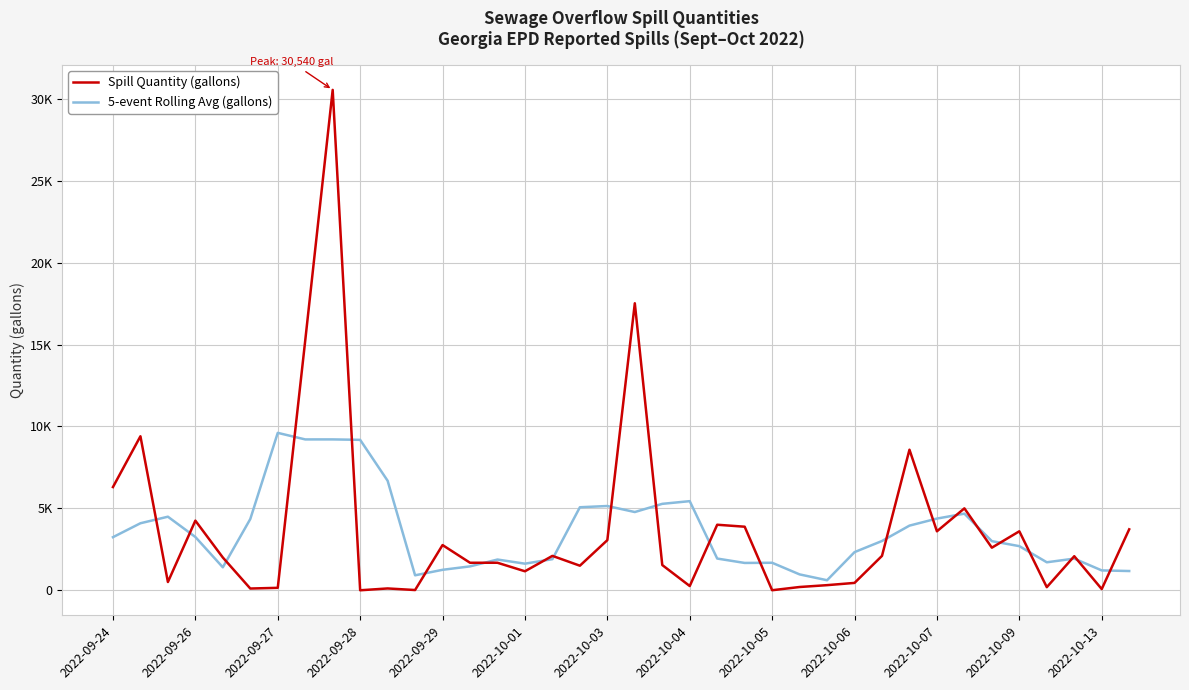

Does the chart display data point markers on the line(s)?

No